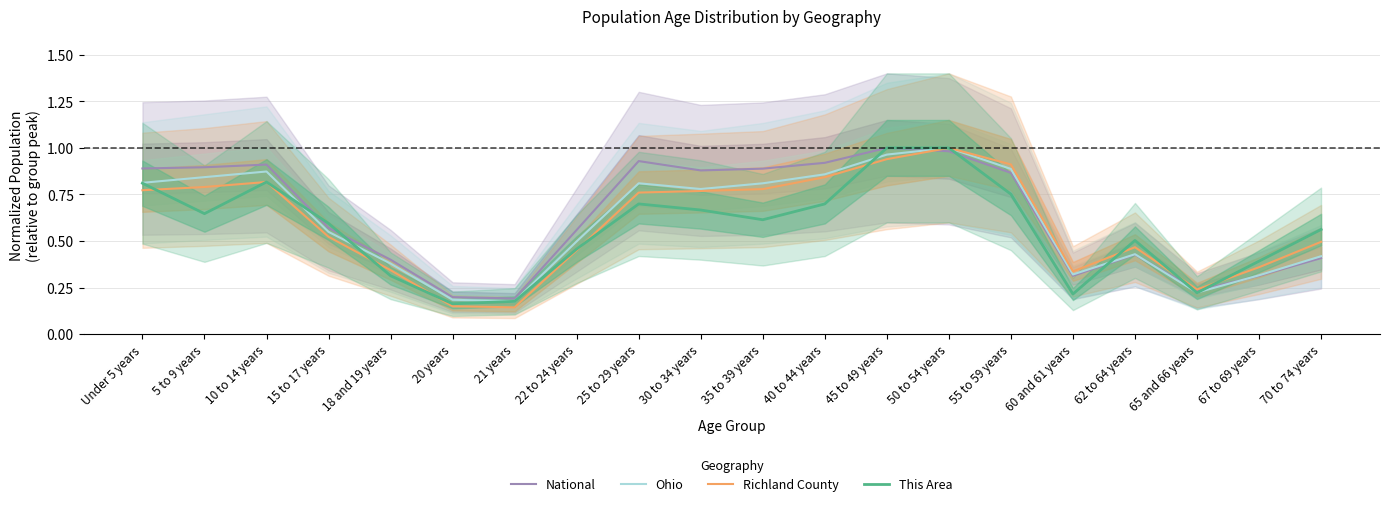

Rank the series by their maximum value, from highest to lowest.

National, Ohio, Richland County, This Area